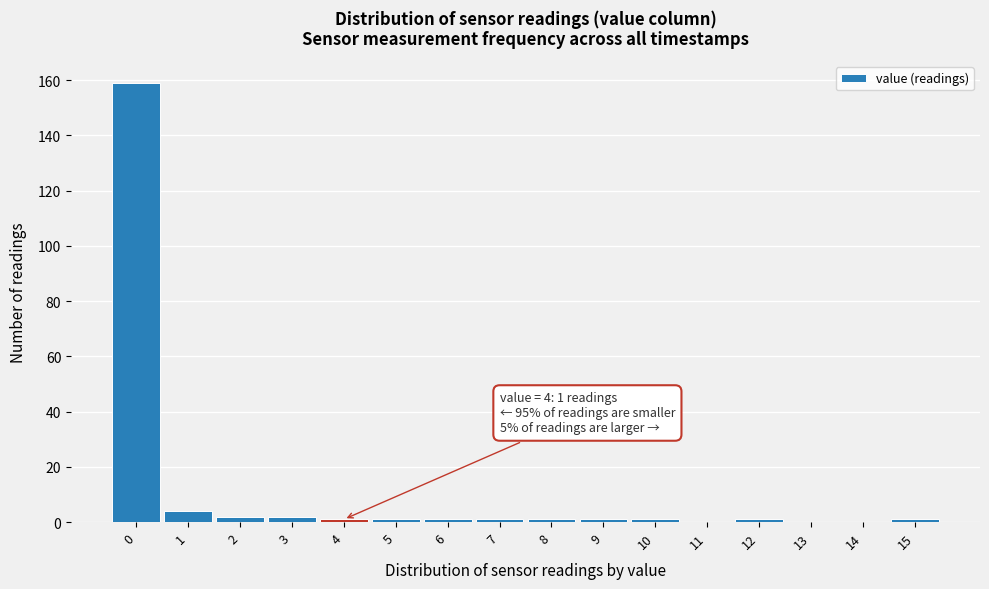

Over which range of the x-axis is the bar tallest?

-0.5 to 0.5